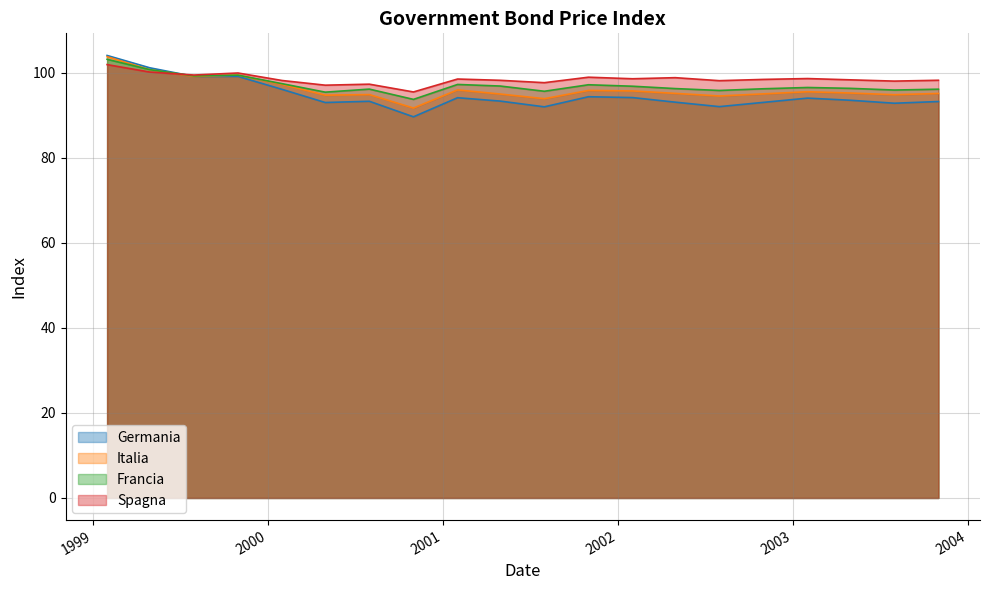

Rank the series by their average value, from lowest to highest.

Germania, Italia, Francia, Spagna